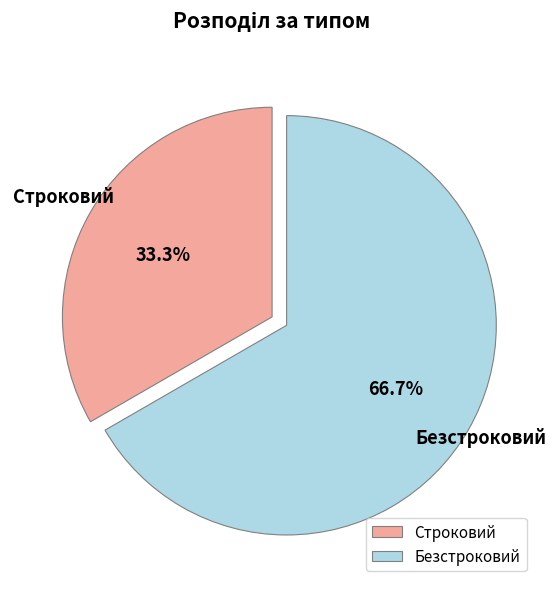

To the nearest percent, what is the average slice percentage?

50%